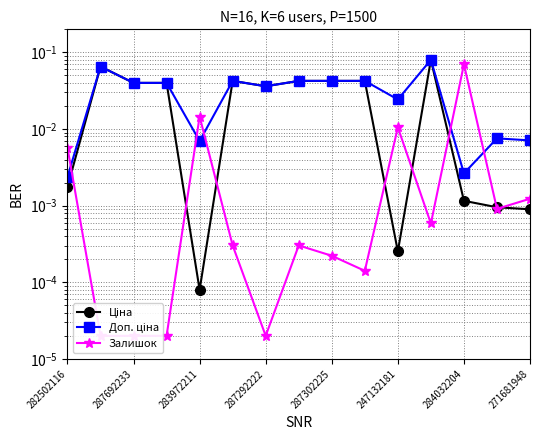

Where is the first local maximum for Ціна?

287692233